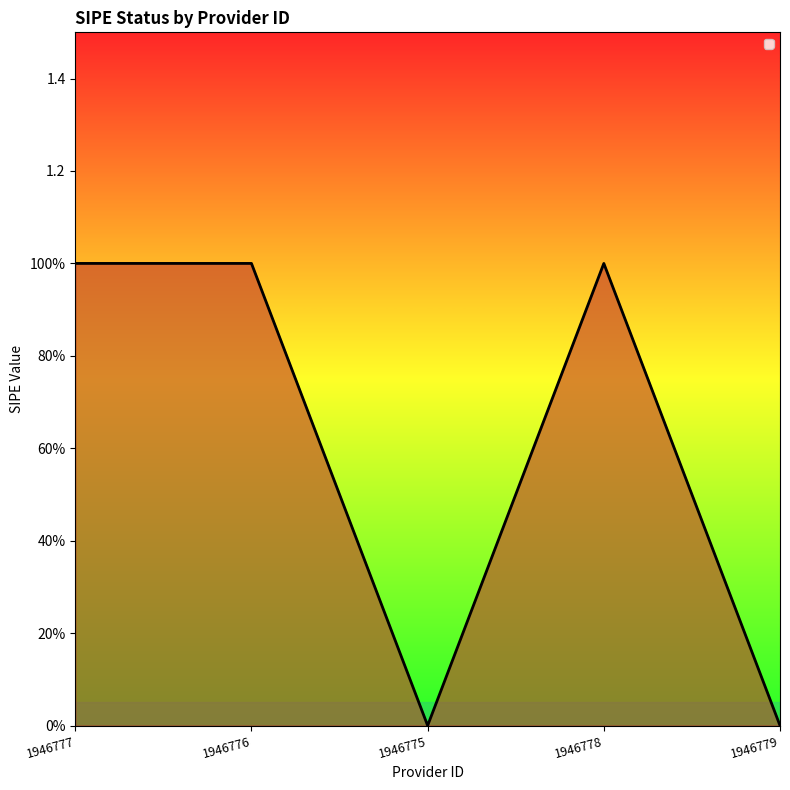

What is the difference between the second highest and minimum values?

1